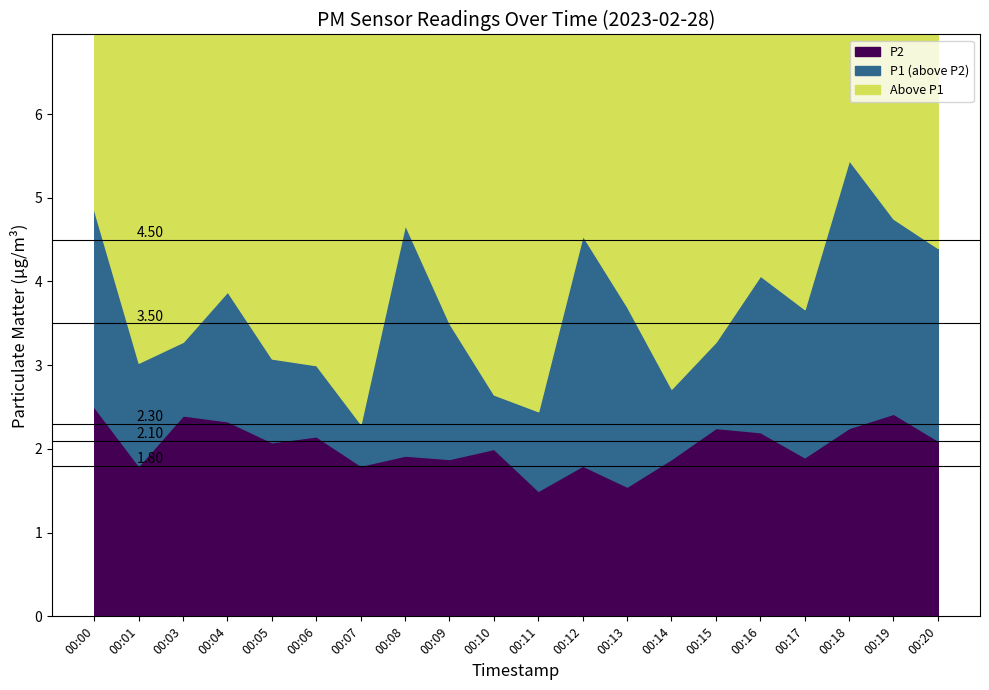

What is the value of the P2 point at the 12th from the left?

1.8